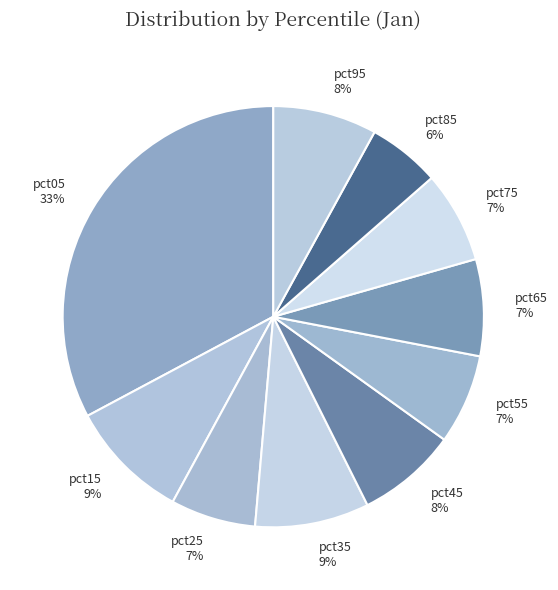

Is there any slice that represents more than half of the pie?

No